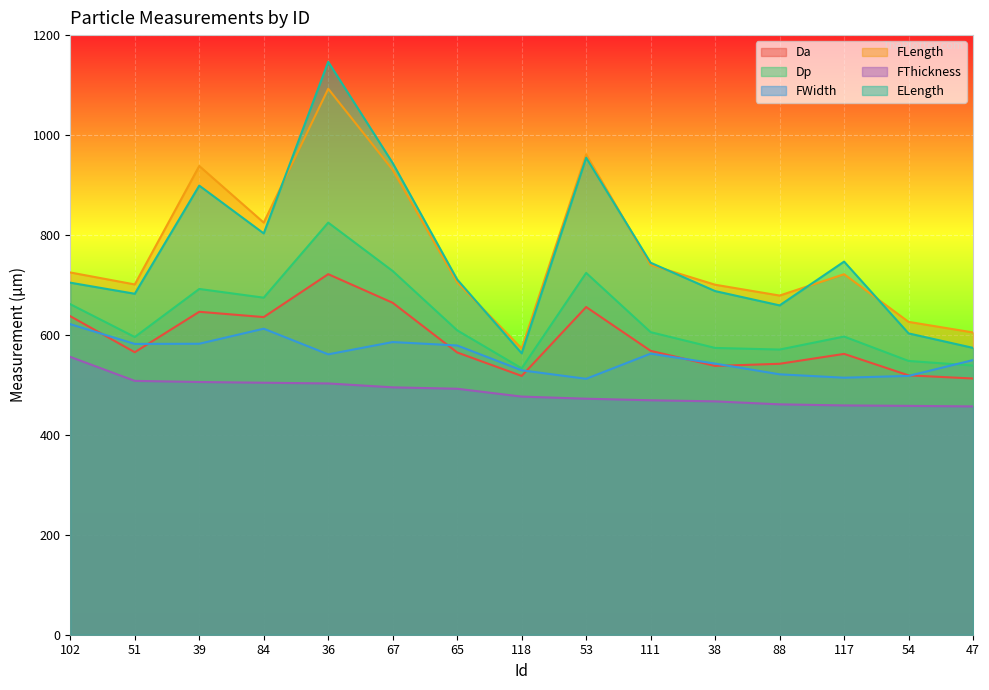

How many data points in FWidth are less than 561?

7